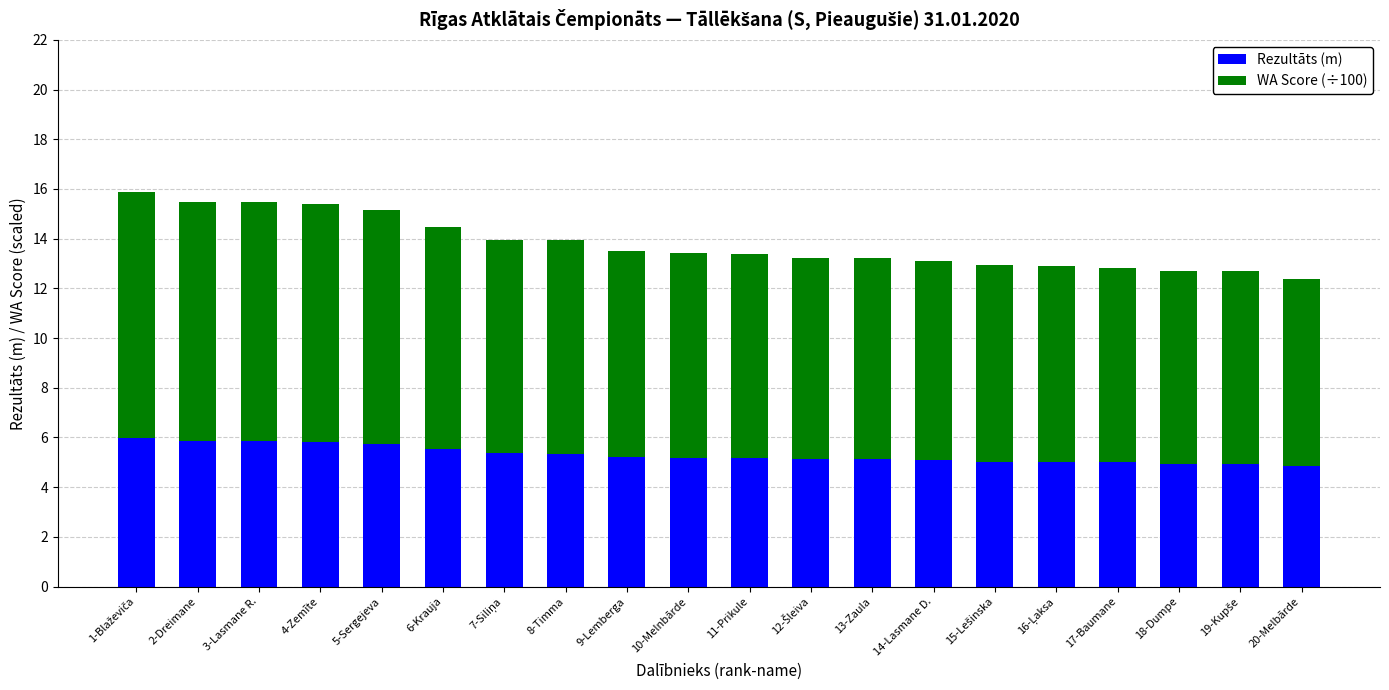

Is it true that Rezultāts (m) equals 1.1 at 8-Timma?

False